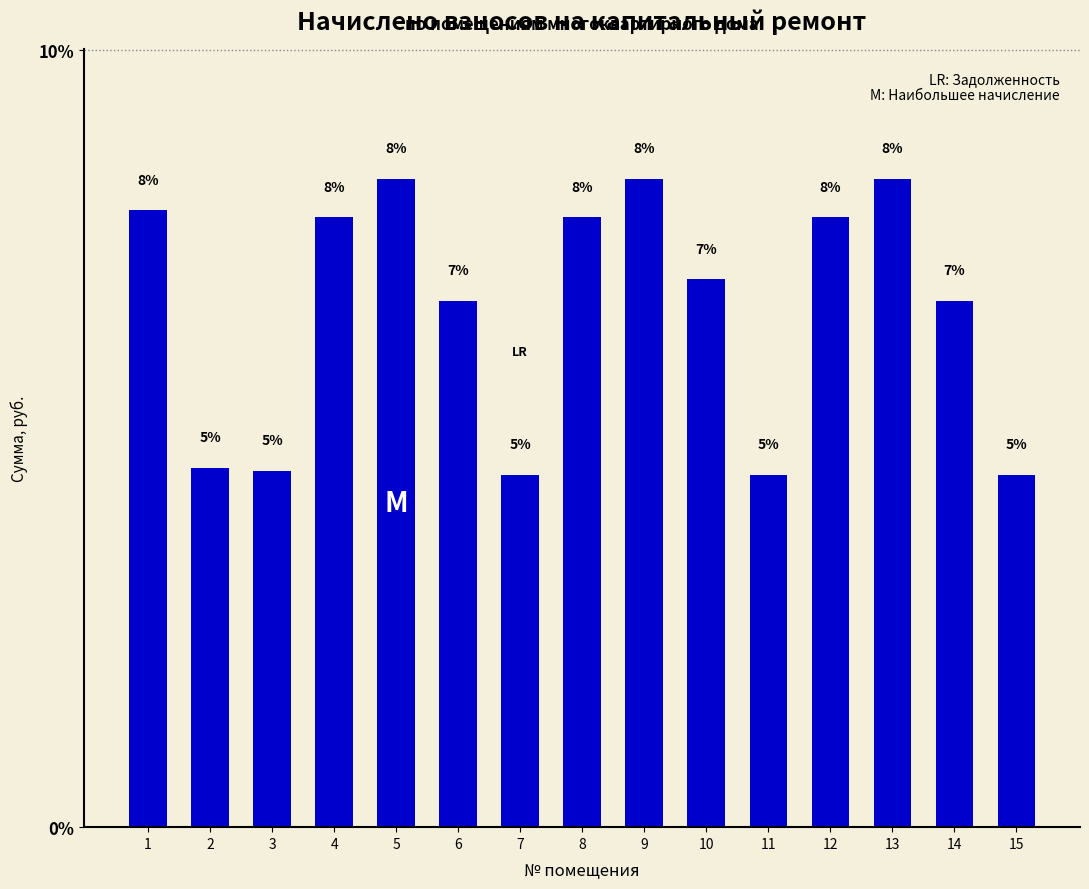

Read the value at 4.

7.9